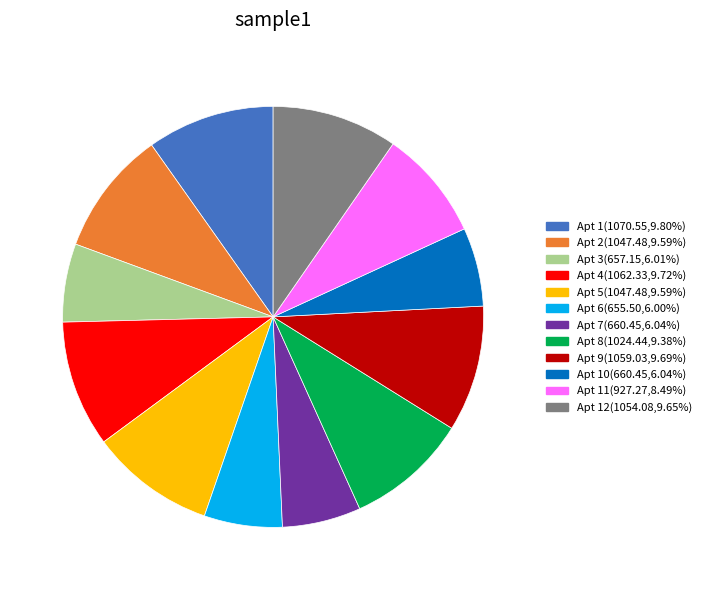

Approximately how many times larger is the value at Apt 2(1047.48,9.59%) compared to Apt 12(1054.08,9.65%)?

1.0